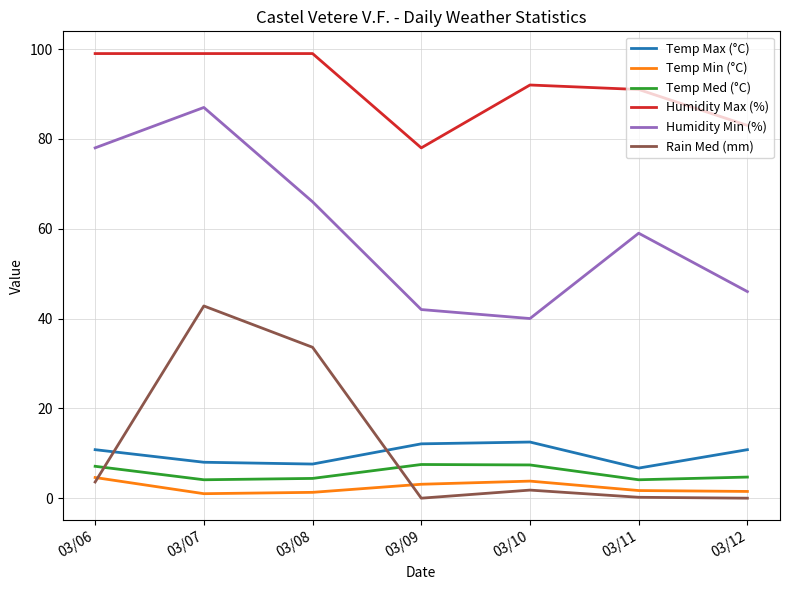

Is this an area chart (filled region under the line)?

No